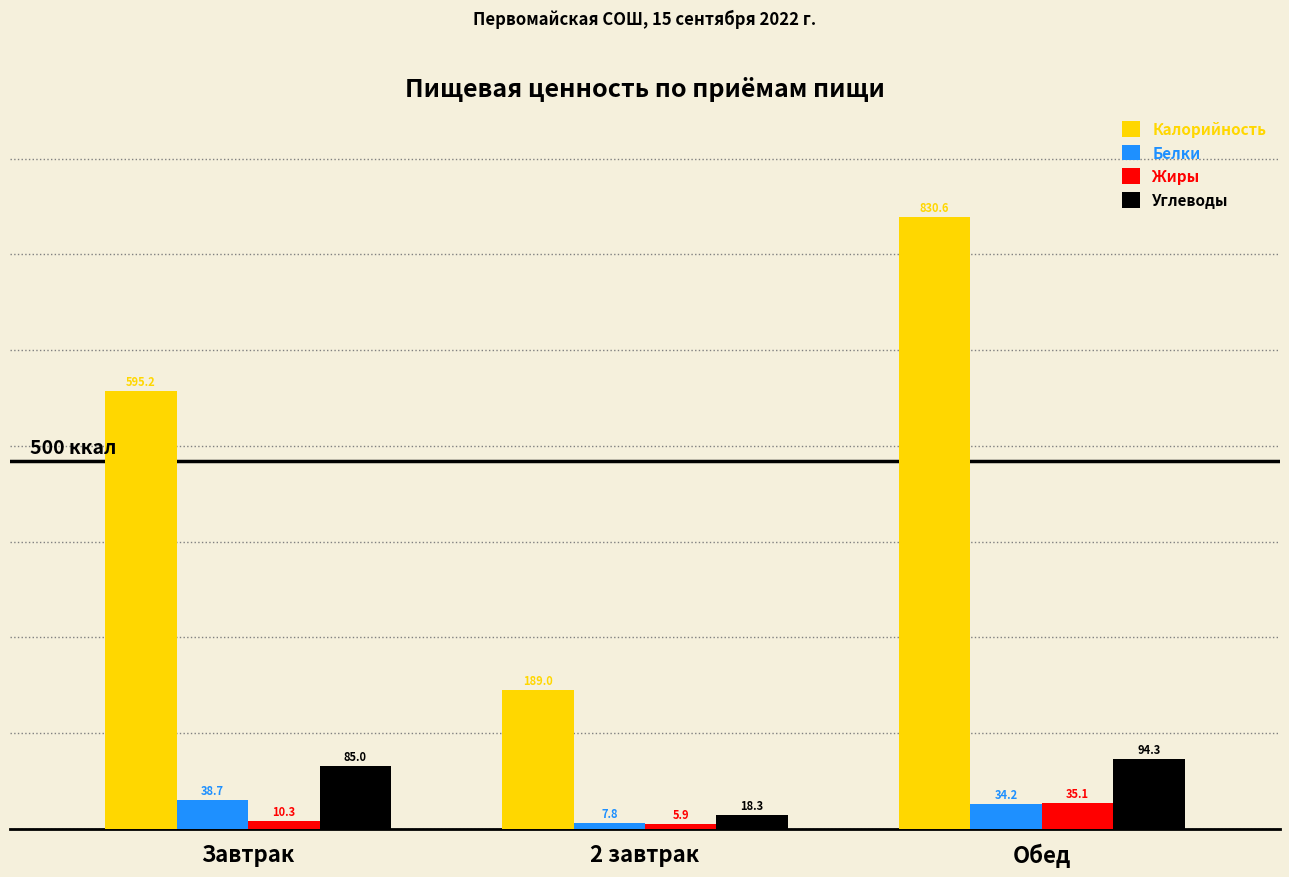

At which category does the chart reach its peak across all series?

Обед